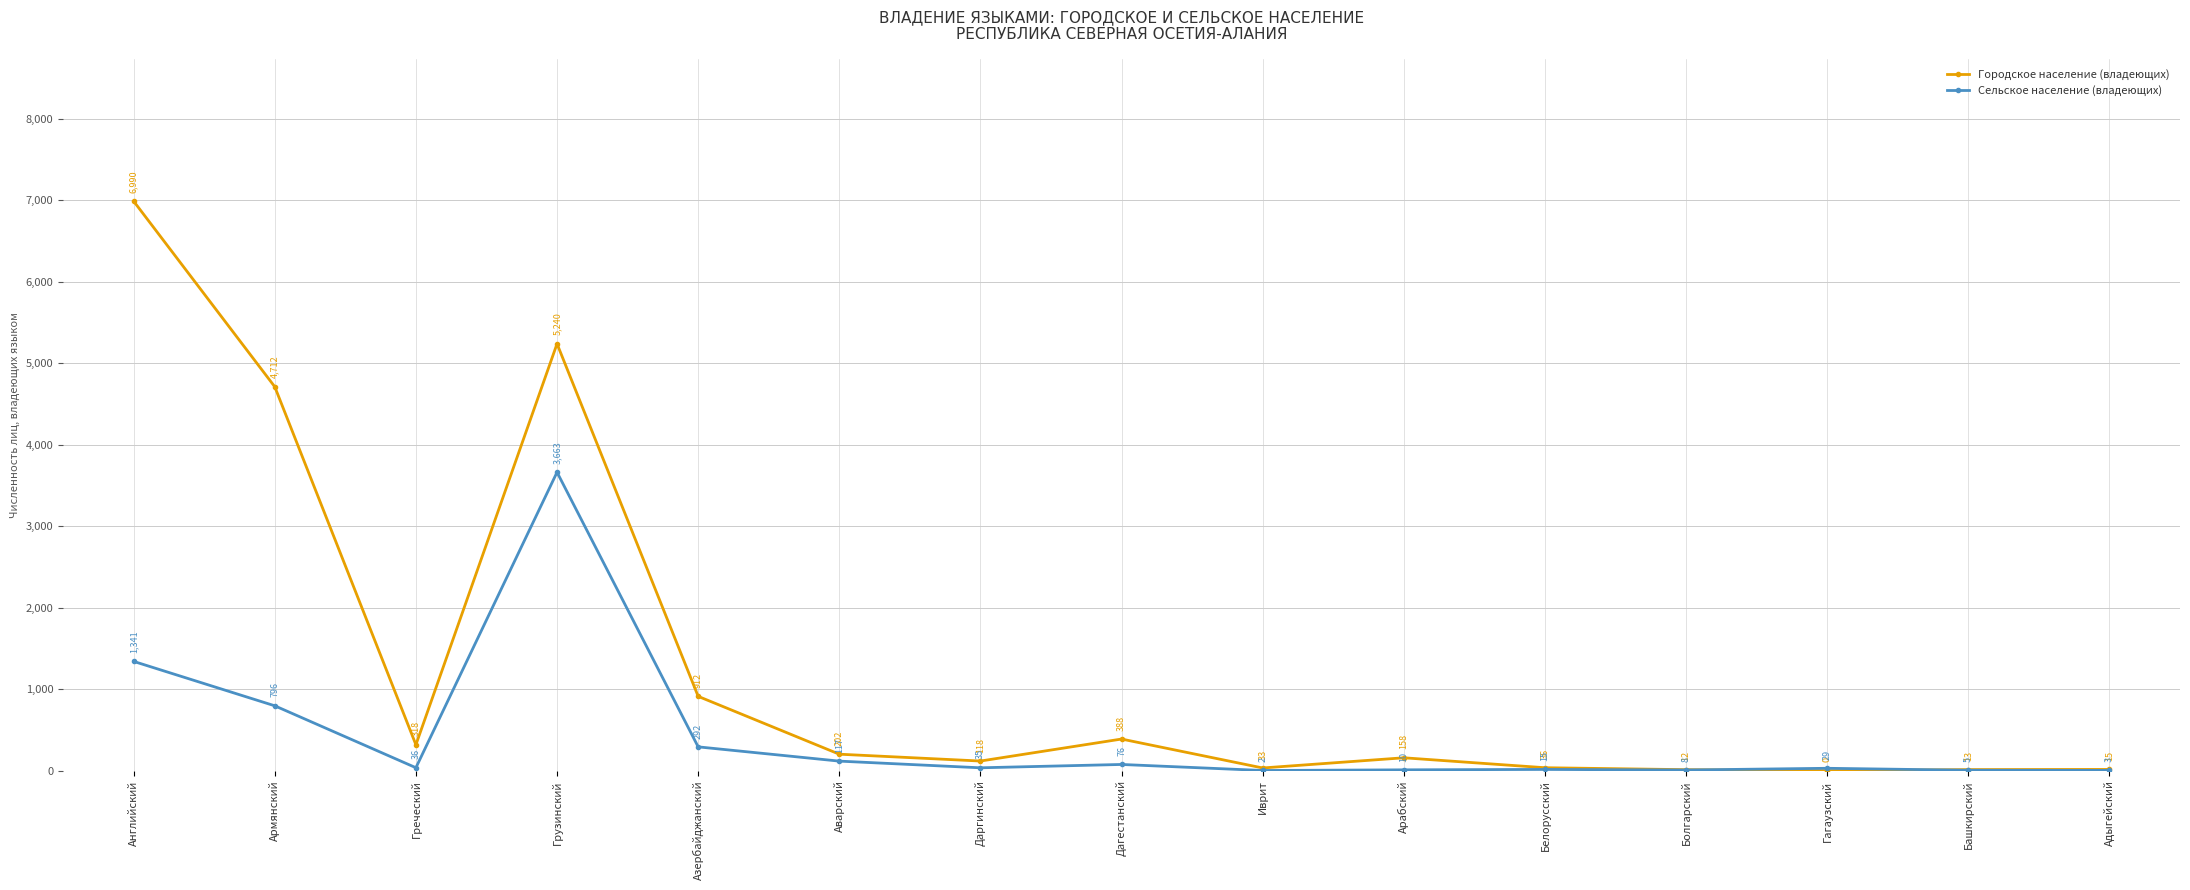

What is the difference between the highest and lowest values at Белорусский?

21